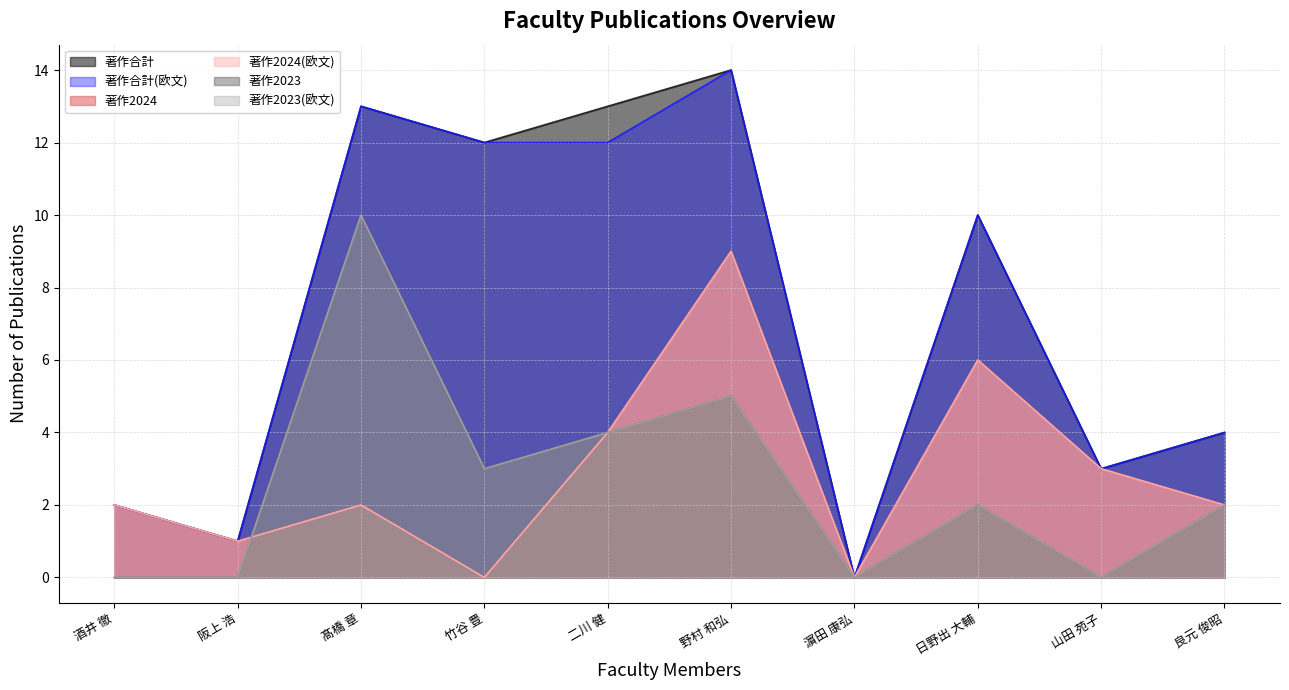

Which series has the largest range (max minus min)?

著作合計